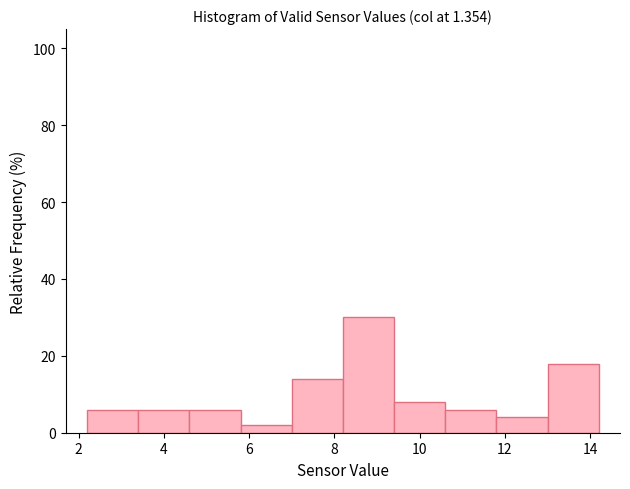

Which range on the x-axis has the tallest bar?

8.2 to 9.4